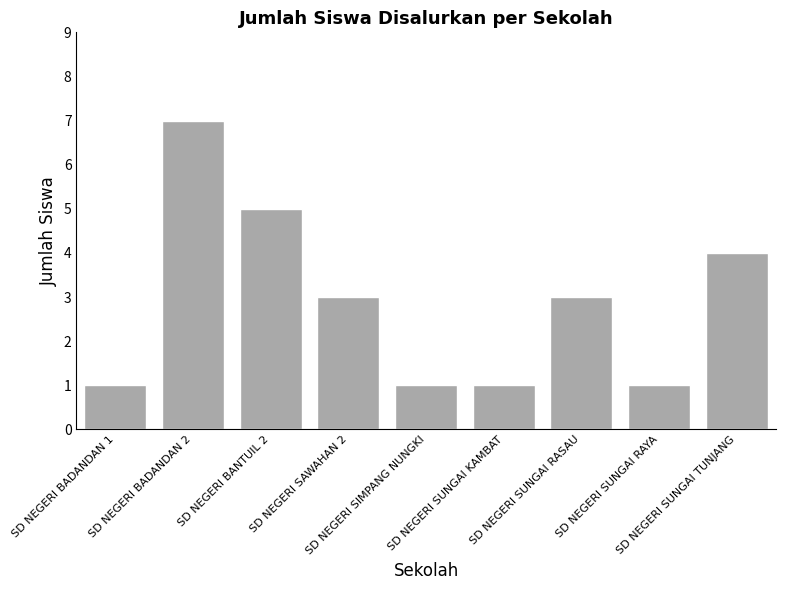

Reading left to right, extract all data points from this chart.

1	7	5	3	1	1	3	1	4